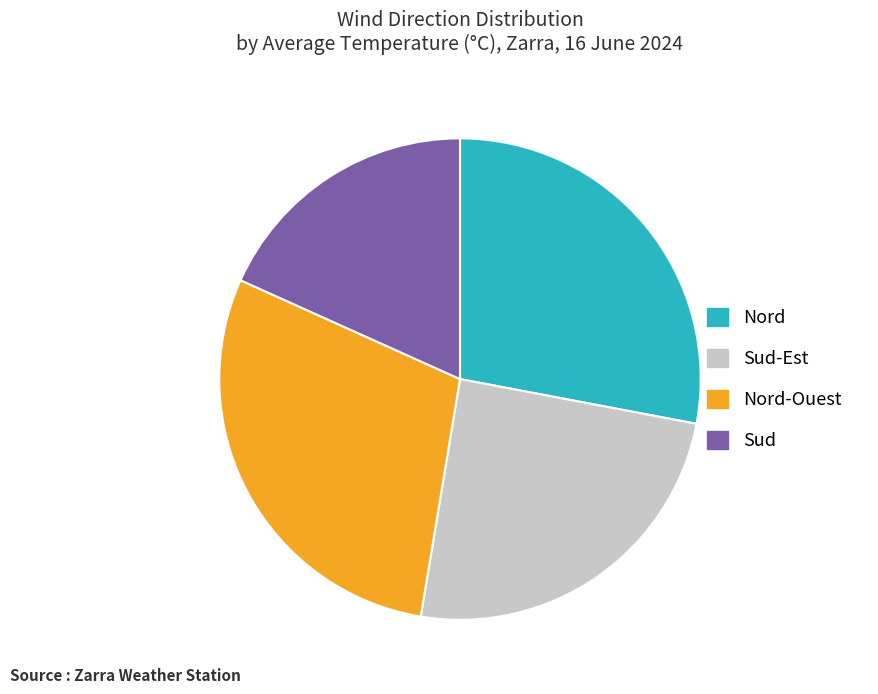

How many segments does this pie chart have?

4